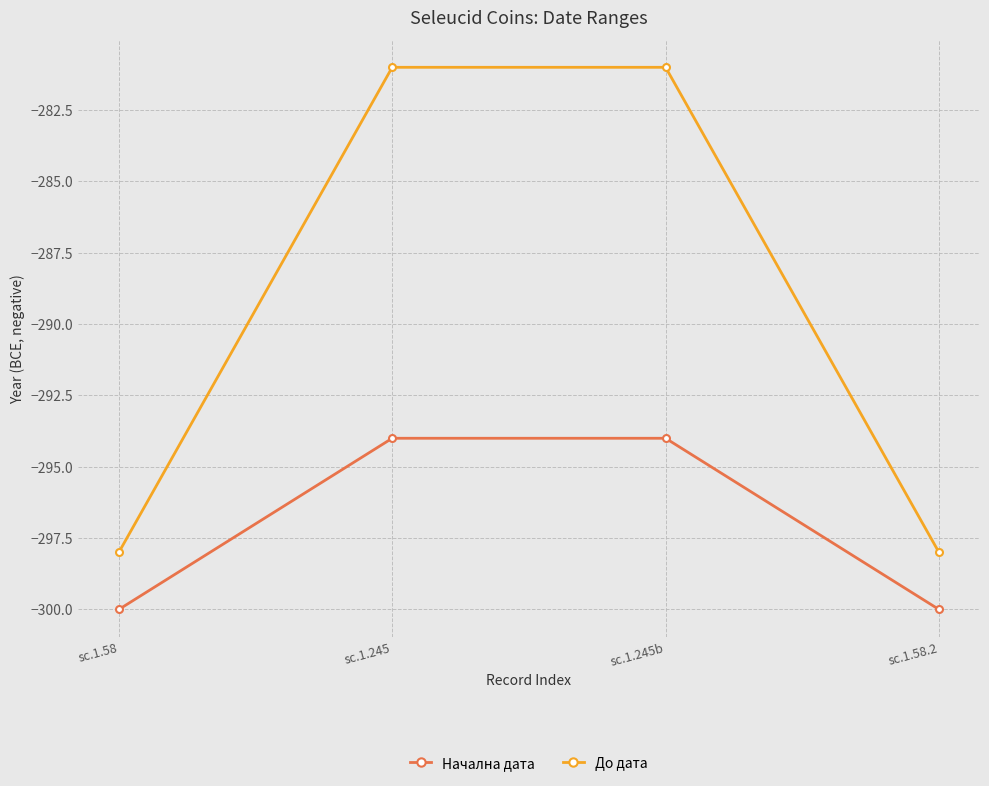

List the series in order of their peak value, lowest first.

Начална дата, До дата